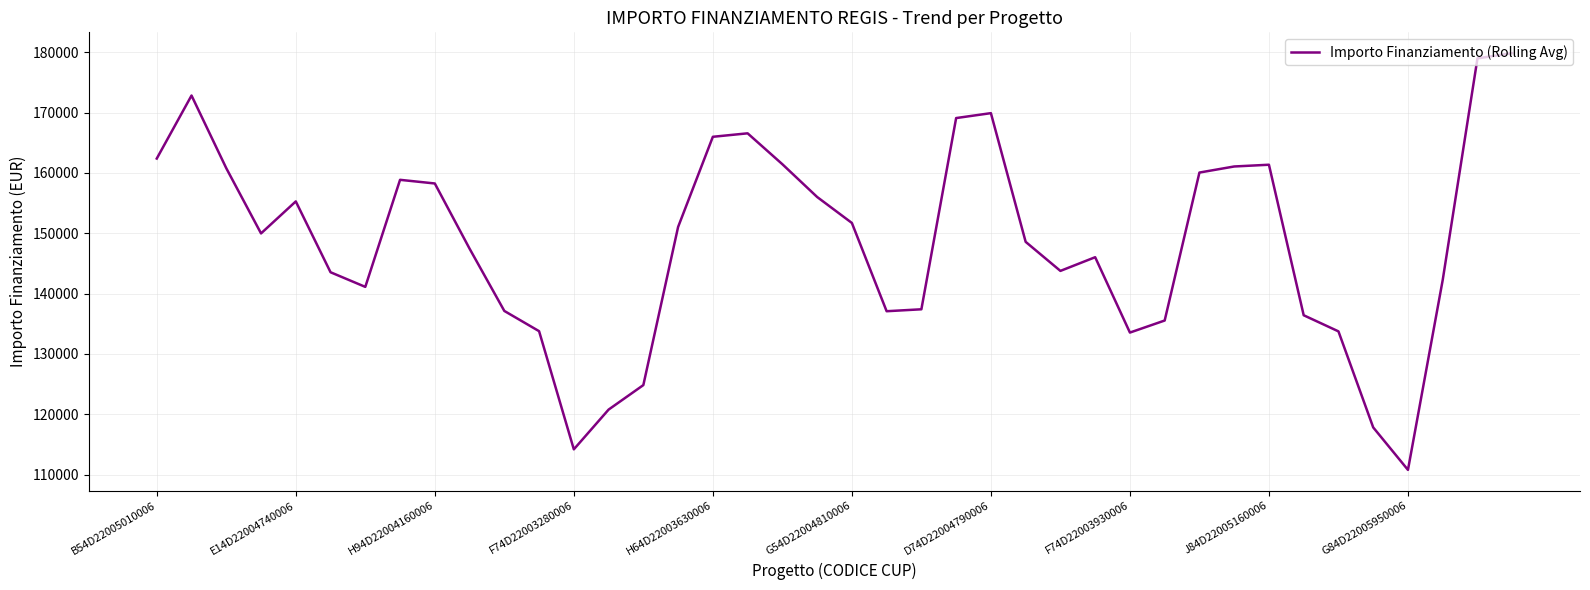

What is the difference between the maximum and minimum values?

69064.7